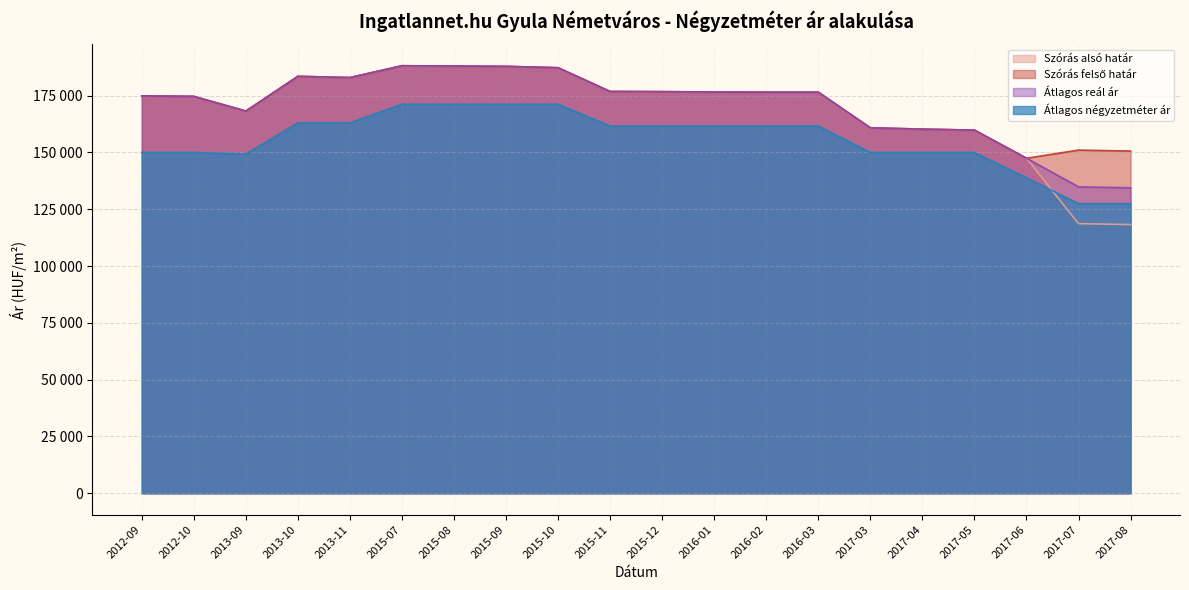

Does the chart display data point markers on the line(s)?

No